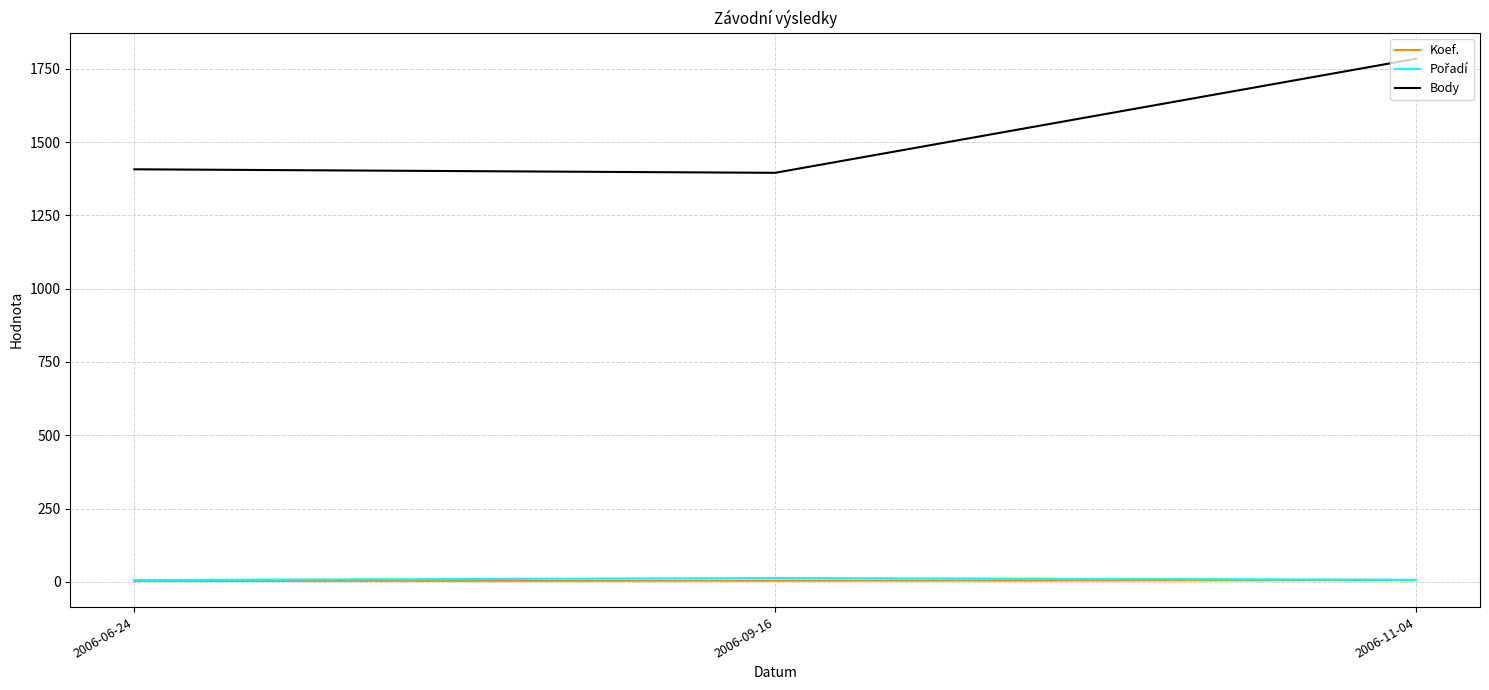

Which series has the largest total across all categories?

Body